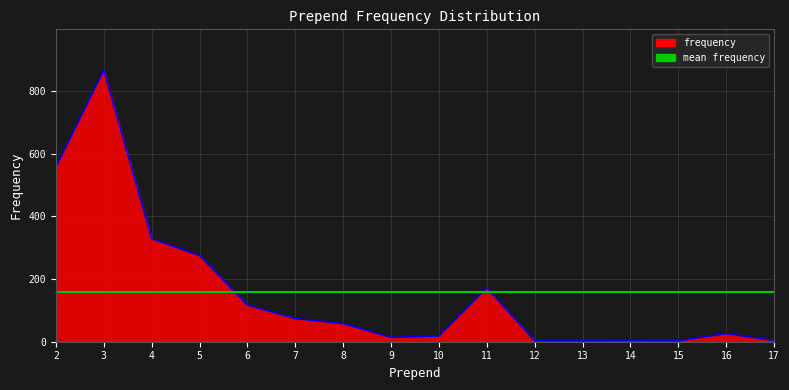

What is the difference between the maximum and second lowest values?

864